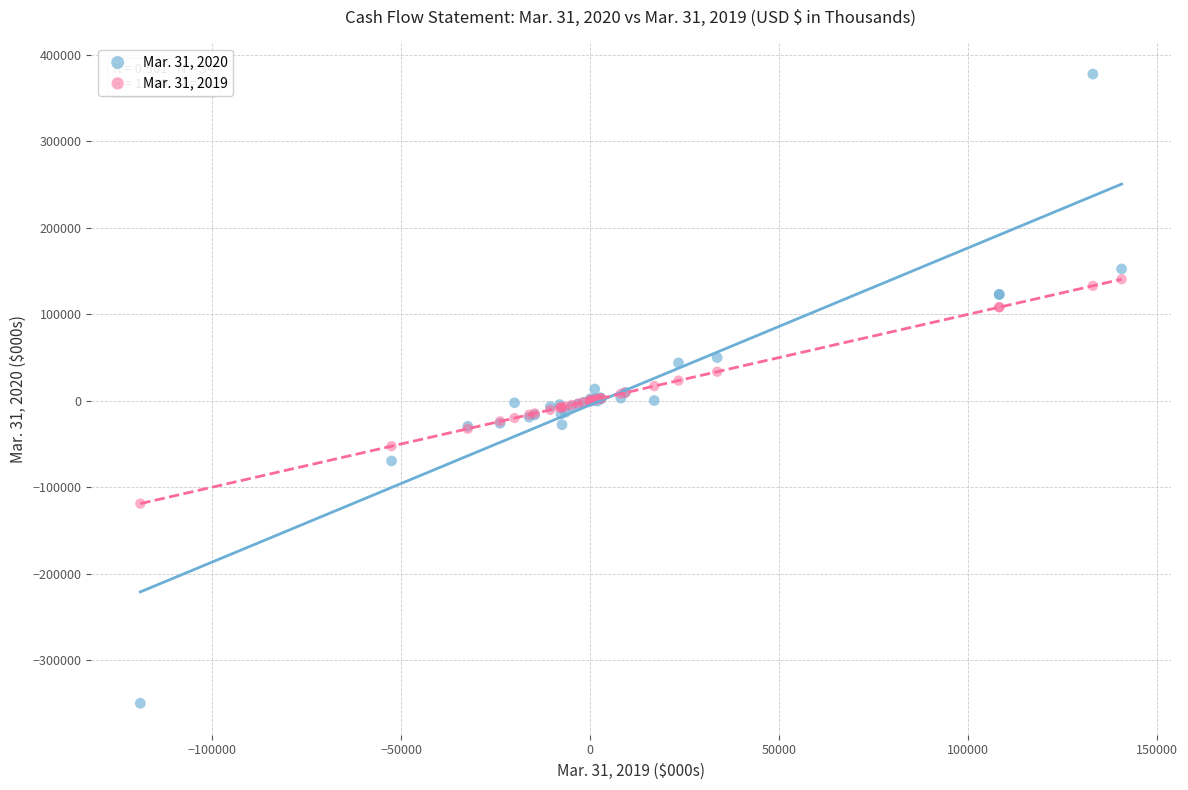

Which series contains the highest Y value?

Mar. 31, 2020